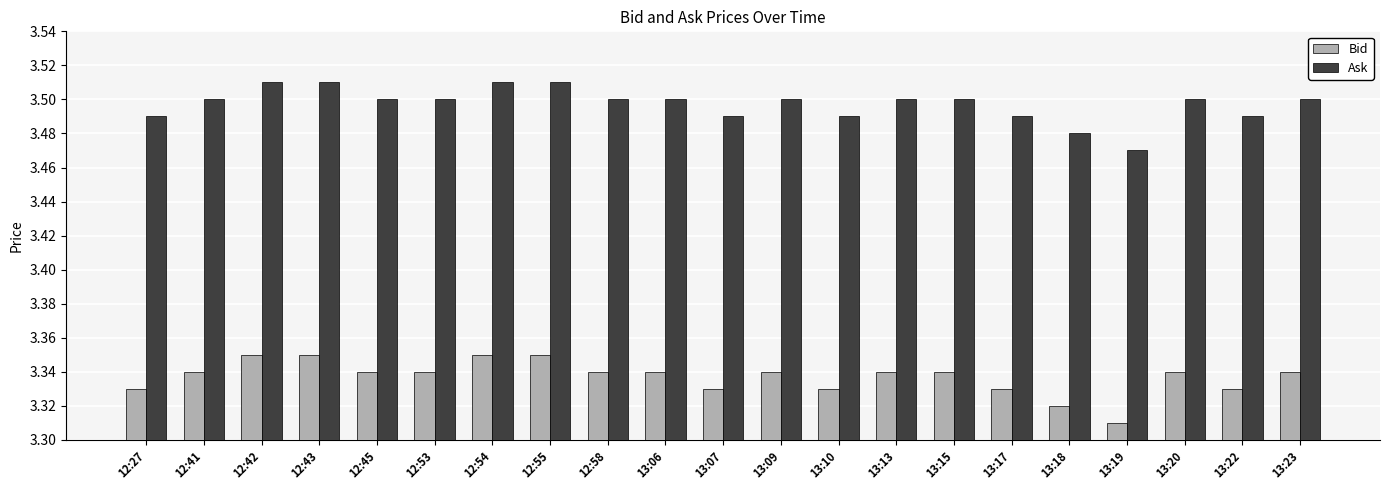

The value of Ask at 12:45 is 5.4. True or false?

False